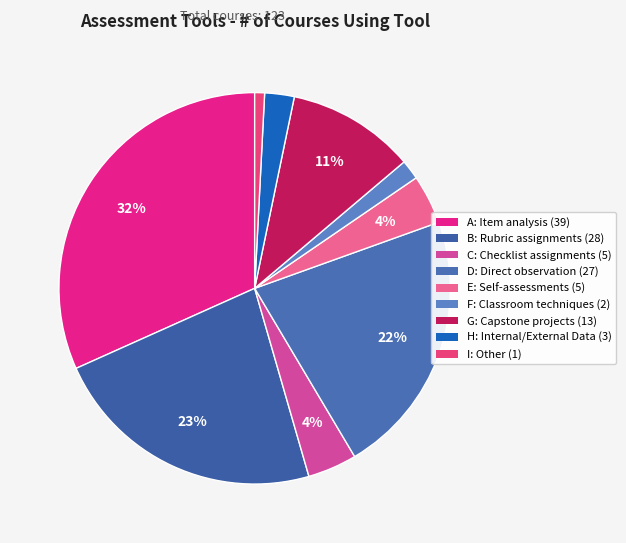

Count the number of slices in the pie.

9